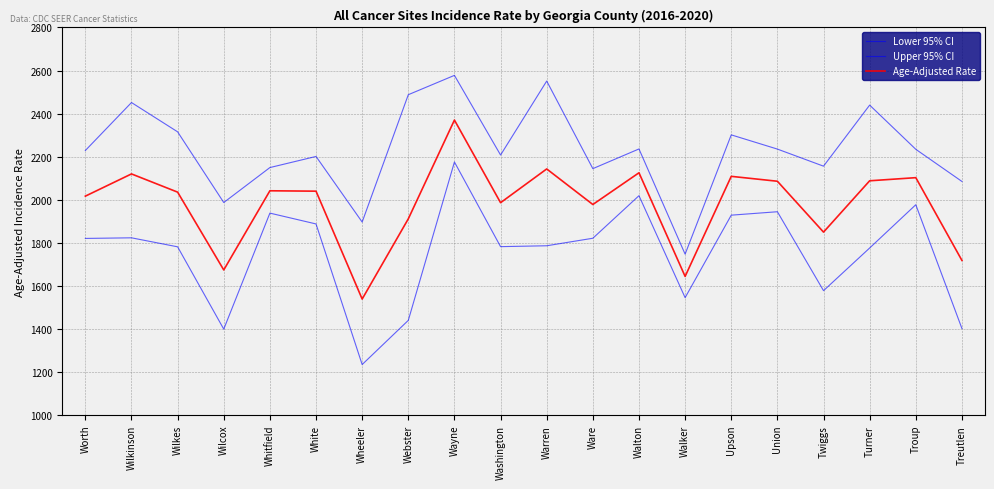

How many lines are shown in the chart?

3